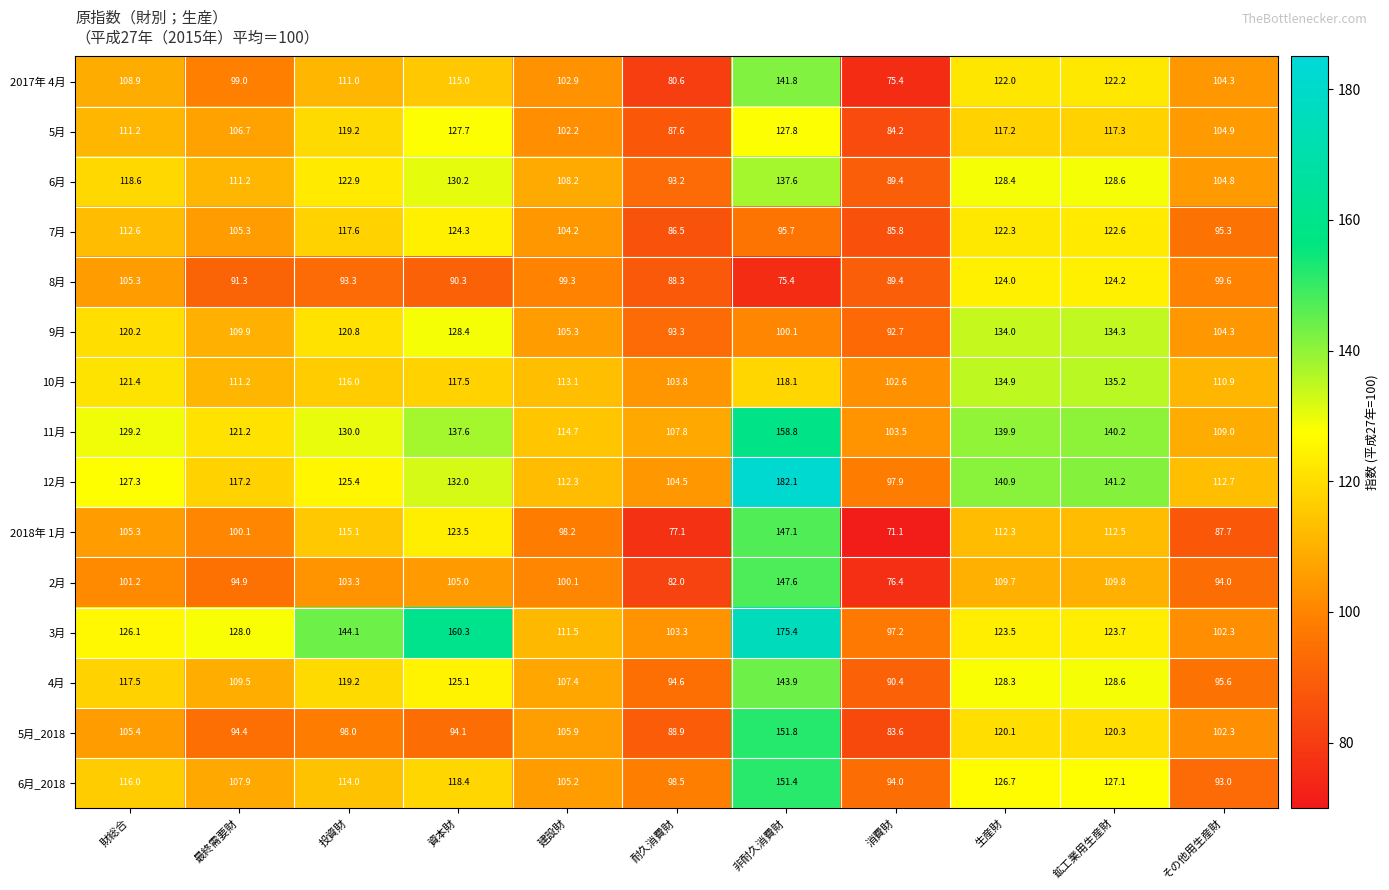

What is the average value of the 6月_2018 series?

113.8